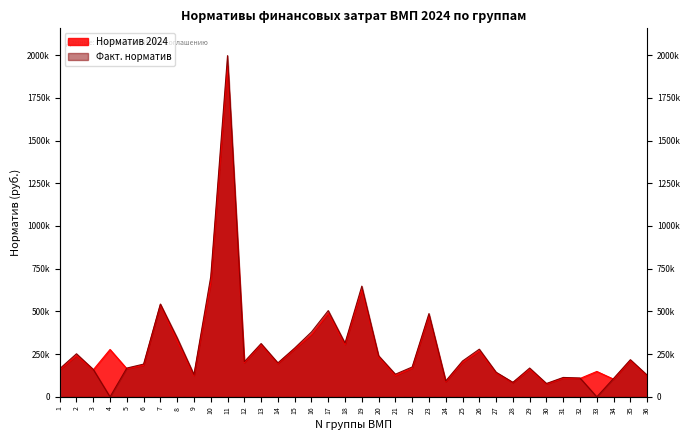

What is the sum of the Факт. норматив values at 22 and 5?

343234